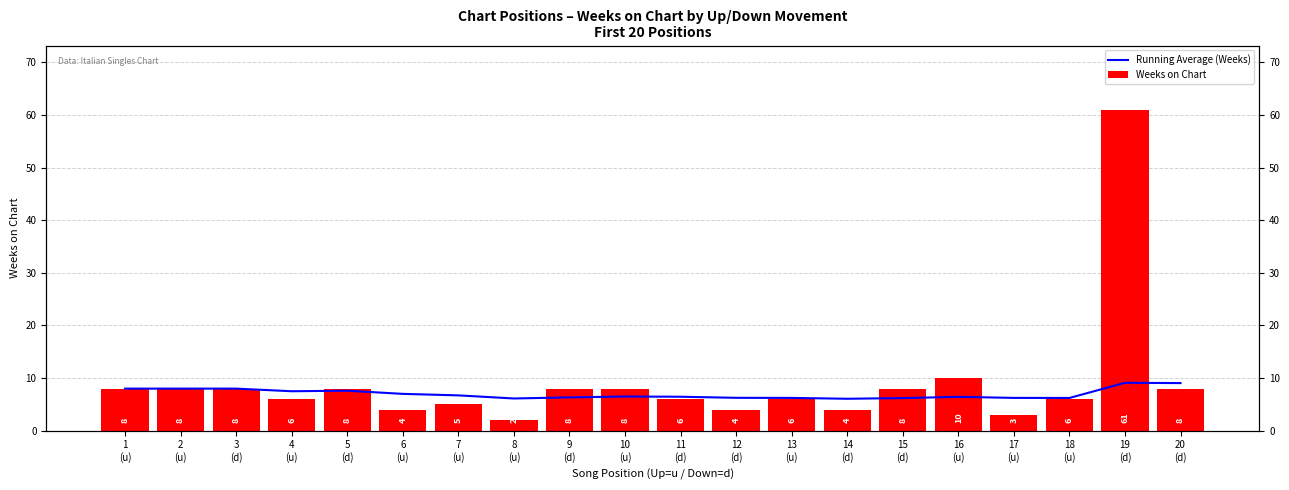

At how many categories does at least one series exceed 3?

20